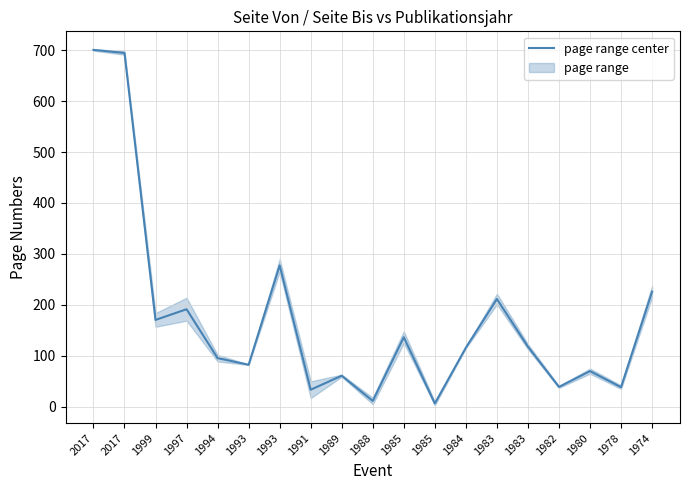

How many data points are above 116?

9